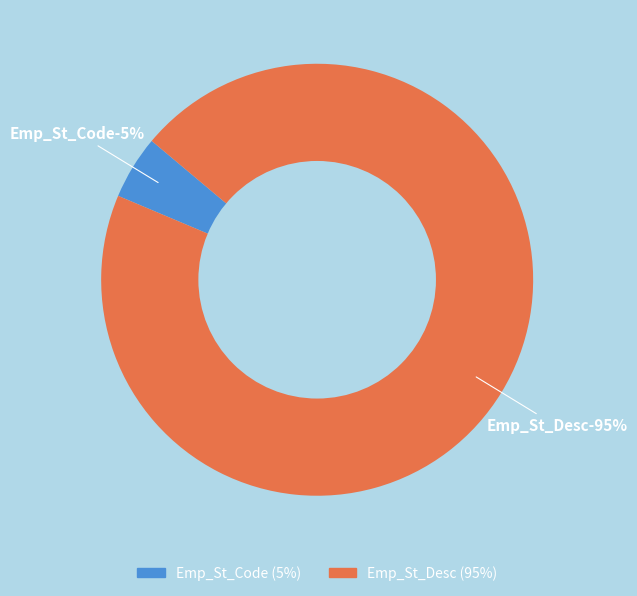

Is Emp_St_Desc the majority of the pie?

Yes